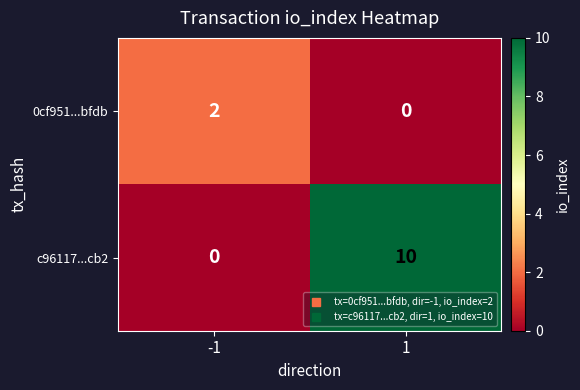

What is the difference between the highest and lowest values at 1?

10